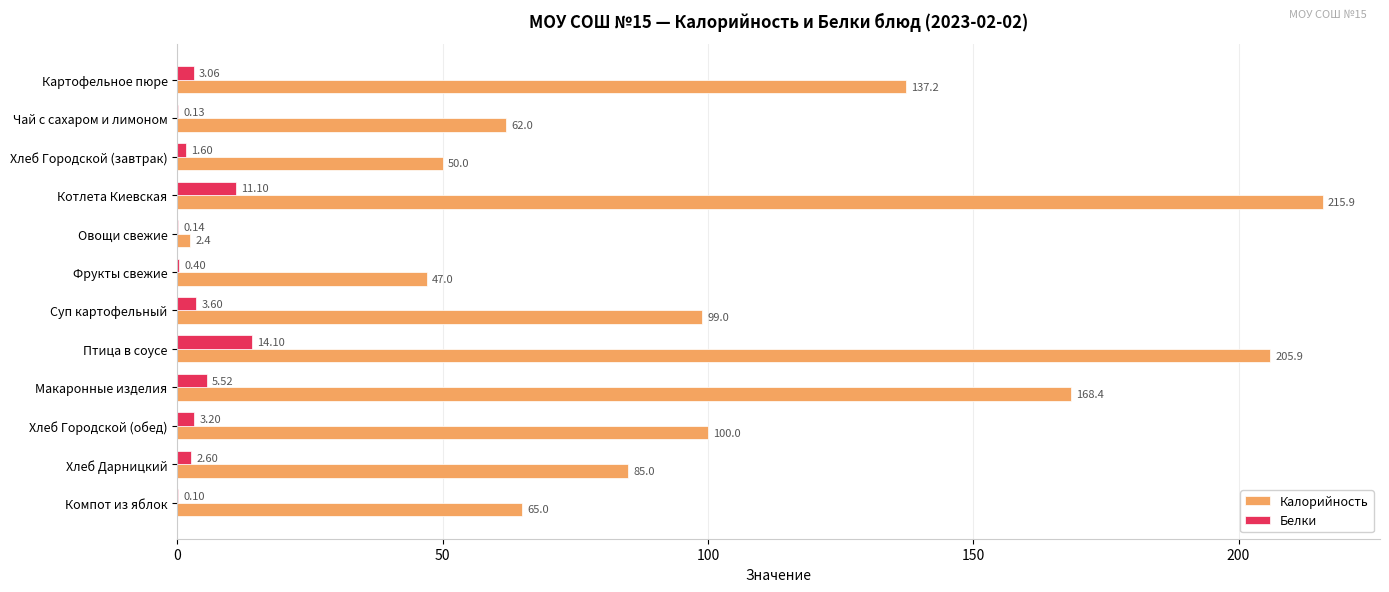

What is the sum of all Калорийность values?

1237.8